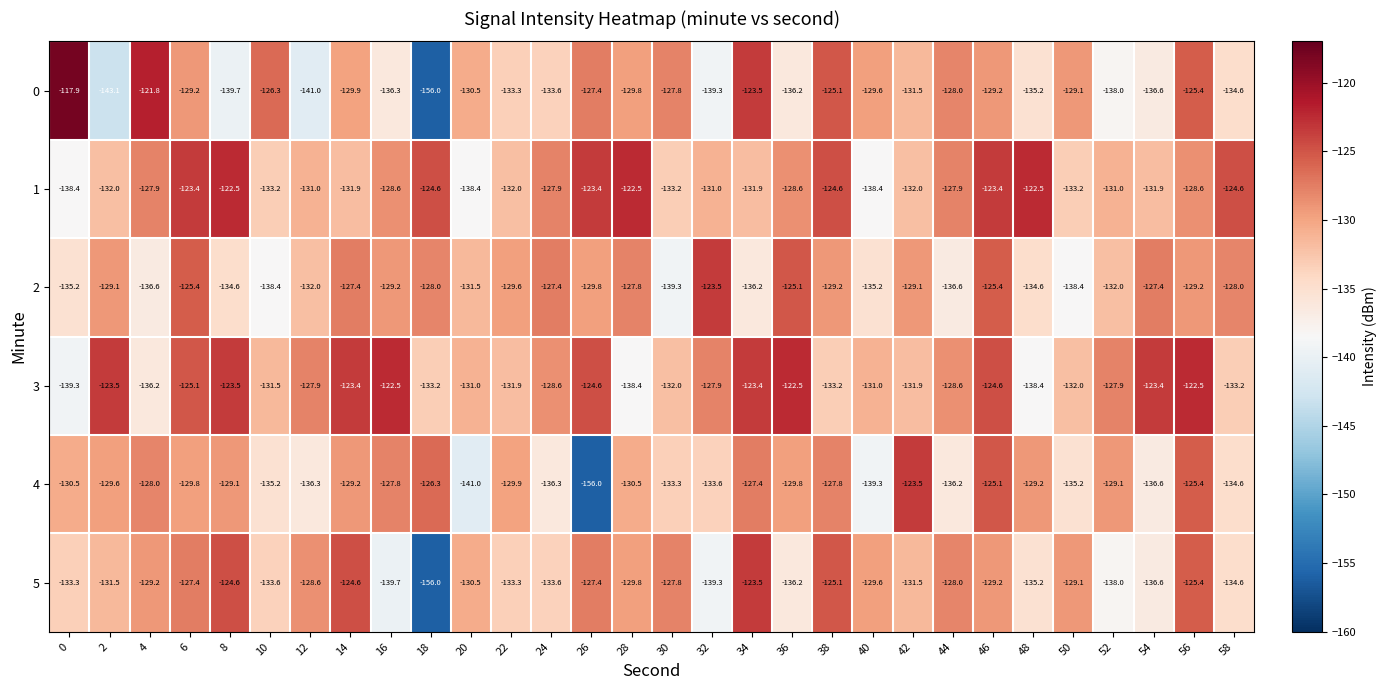

What is the difference between the 0 values at 34 and 22?

9.8